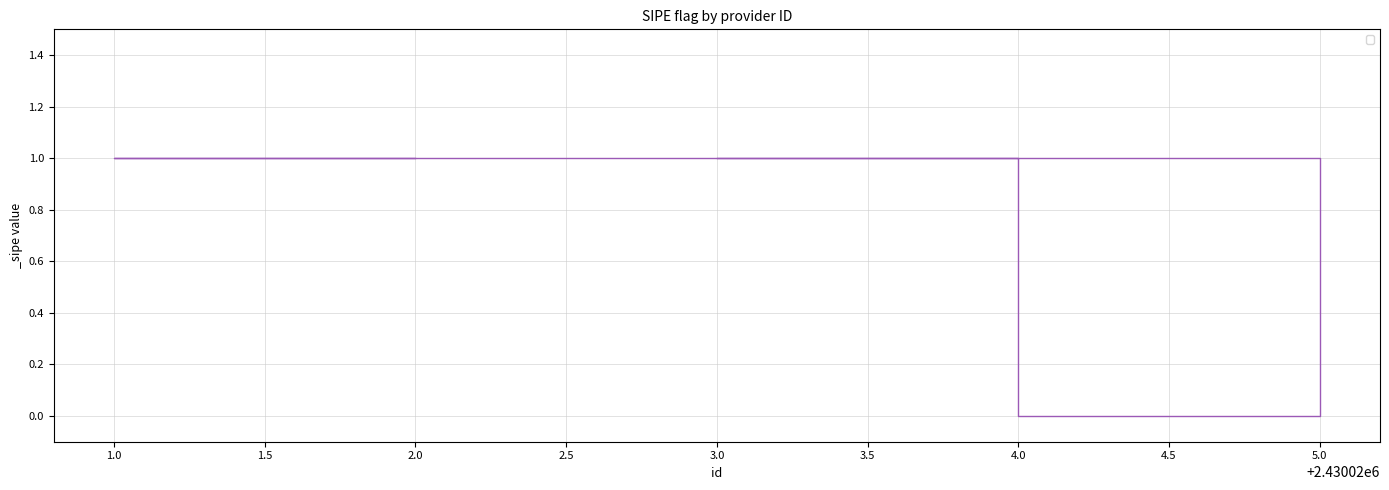

Does the chart display data point markers on the line(s)?

No